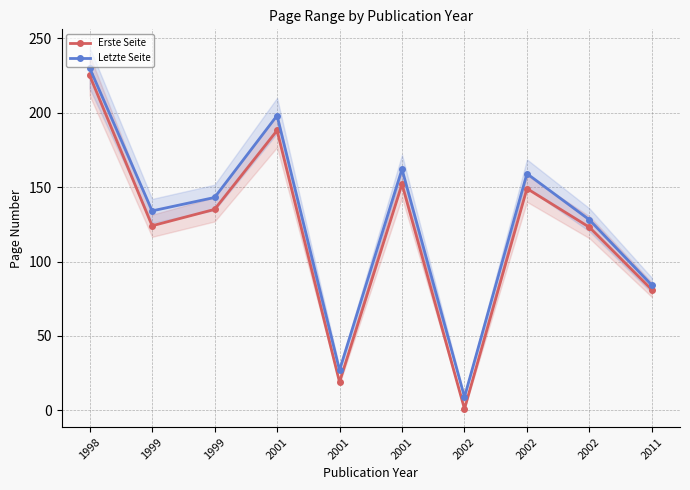

Between 1998 and 2002, which series saw the biggest shift?

Erste Seite